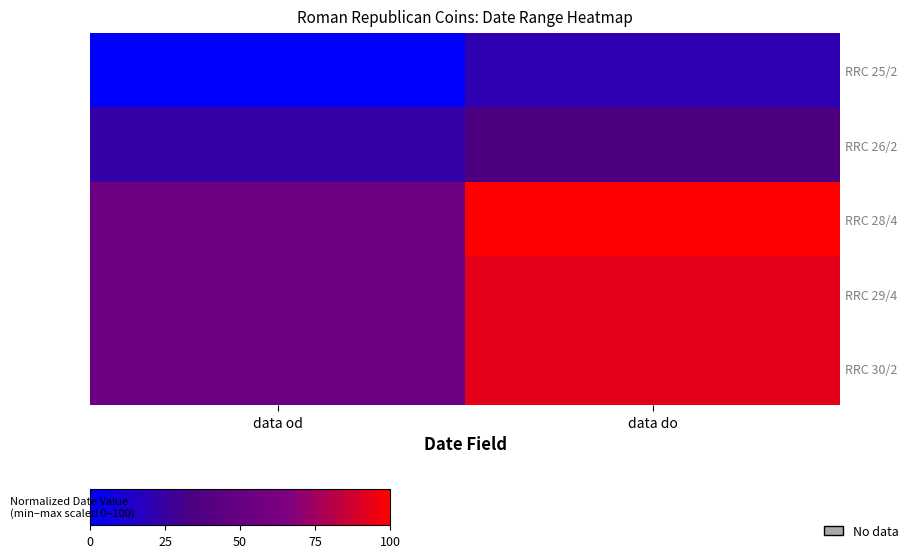

What is the lowest value of the RRC 28/4 series?

55.2